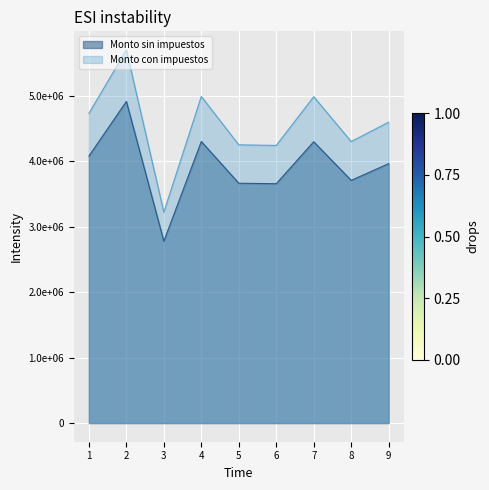

List the series in order of their overall mean, highest first.

Monto con impuestos, Monto sin impuestos